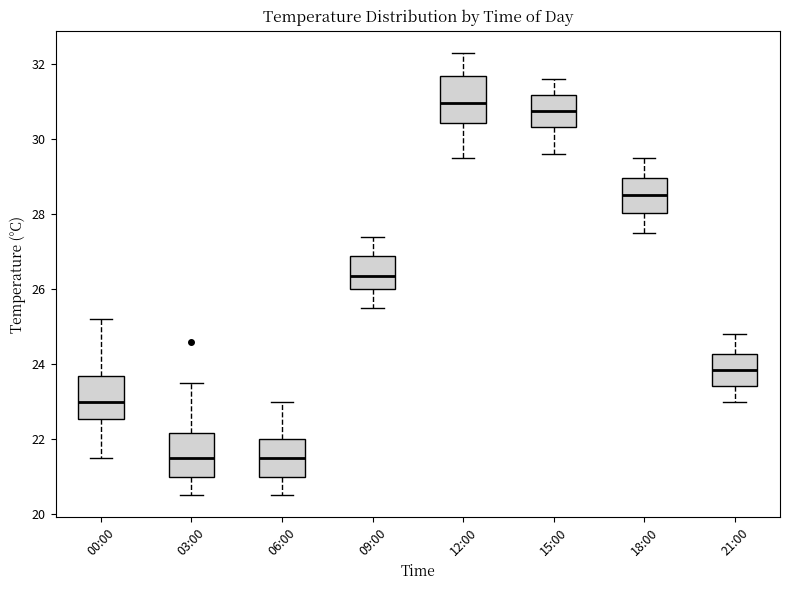

Reading left to right, transcribe this box plot: for each box, give where its median line is, the range the box spans, and where its two whiskers end, as read against the y-axis. The values are not printed on the chart, so give them approximately, as read against the axis.

00:00: median 23.0, box 22.6 to 23.6, whiskers 21.6 to 25.2
03:00: median 21.6, box 21.0 to 22.2, whiskers 20.6 to 23.6
06:00: median 21.6, box 21.0 to 22.0, whiskers 20.6 to 23.0
09:00: median 26.4, box 26.0 to 26.8, whiskers 25.6 to 27.4
12:00: median 31.0, box 30.4 to 31.6, whiskers 29.6 to 32.4
15:00: median 30.8, box 30.4 to 31.2, whiskers 29.6 to 31.6
18:00: median 28.6, box 28.0 to 29.0, whiskers 27.6 to 29.6
21:00: median 23.8, box 23.4 to 24.2, whiskers 23.0 to 24.8